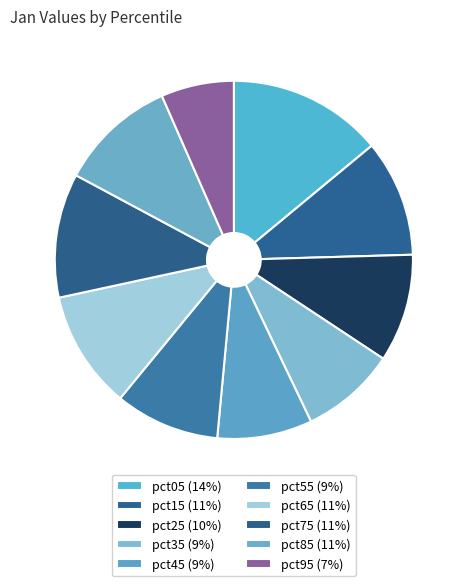

Which category has the biggest portion of the pie?

pct05